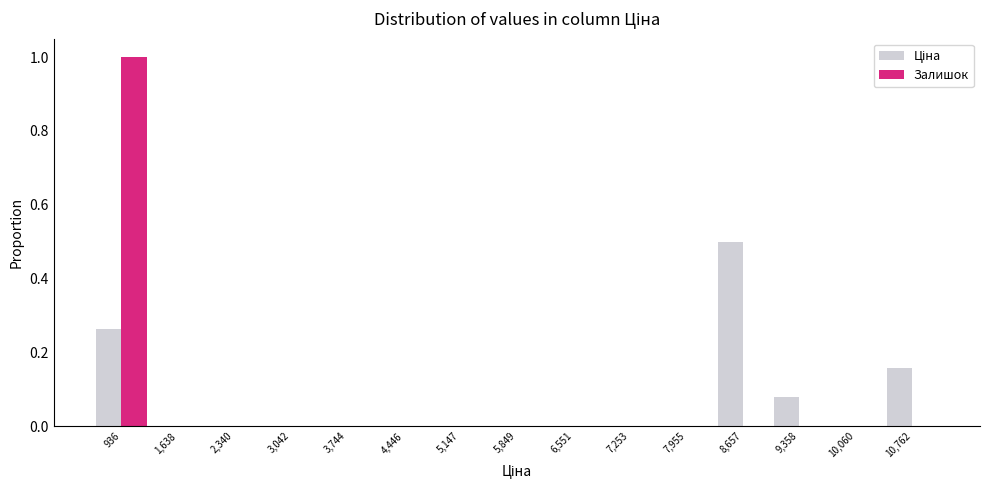

In the Залишок series, which range on the x-axis has the tallest bar?

600 to 1300